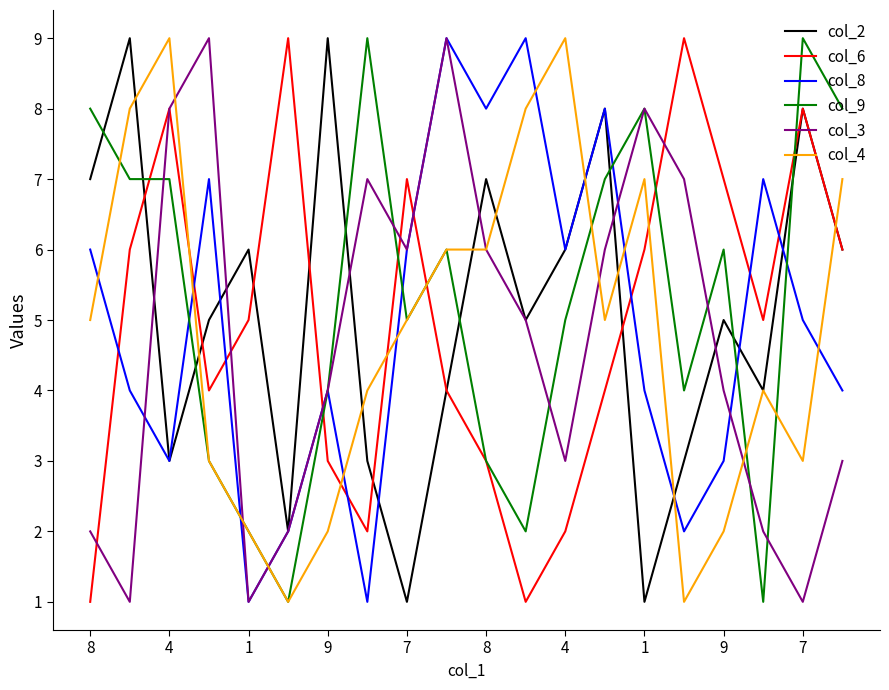

What are all the series names shown in the legend?

col_2, col_6, col_8, col_9, col_3, col_4